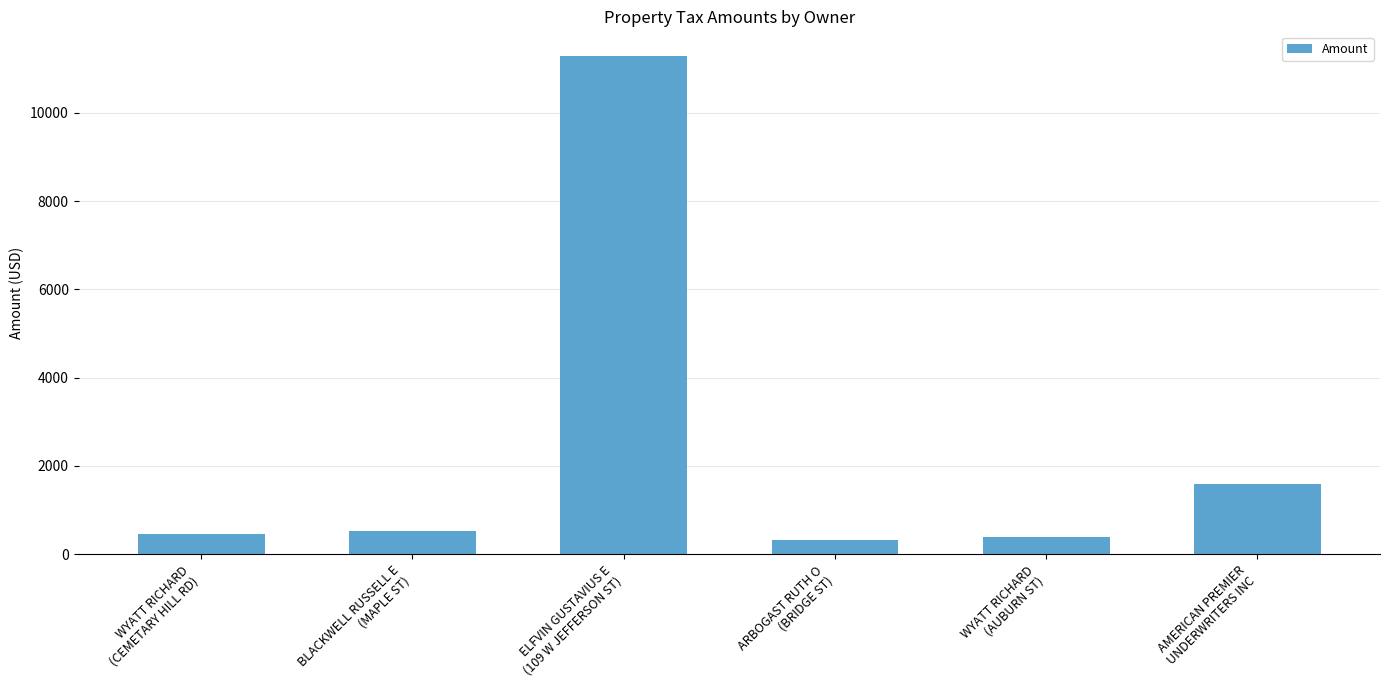

What is the value of the 3rd bar from the left?

11279.0